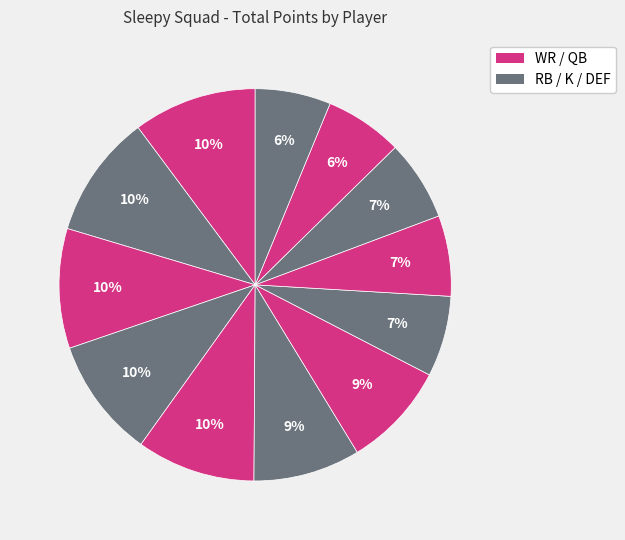

Is there any slice that represents more than half of the pie?

No